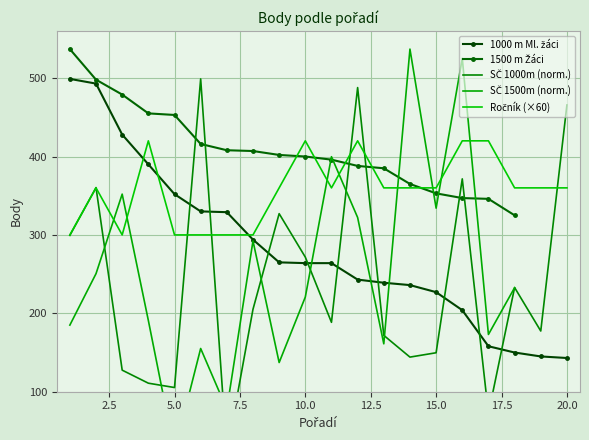

Which category has the highest value across all series?

1